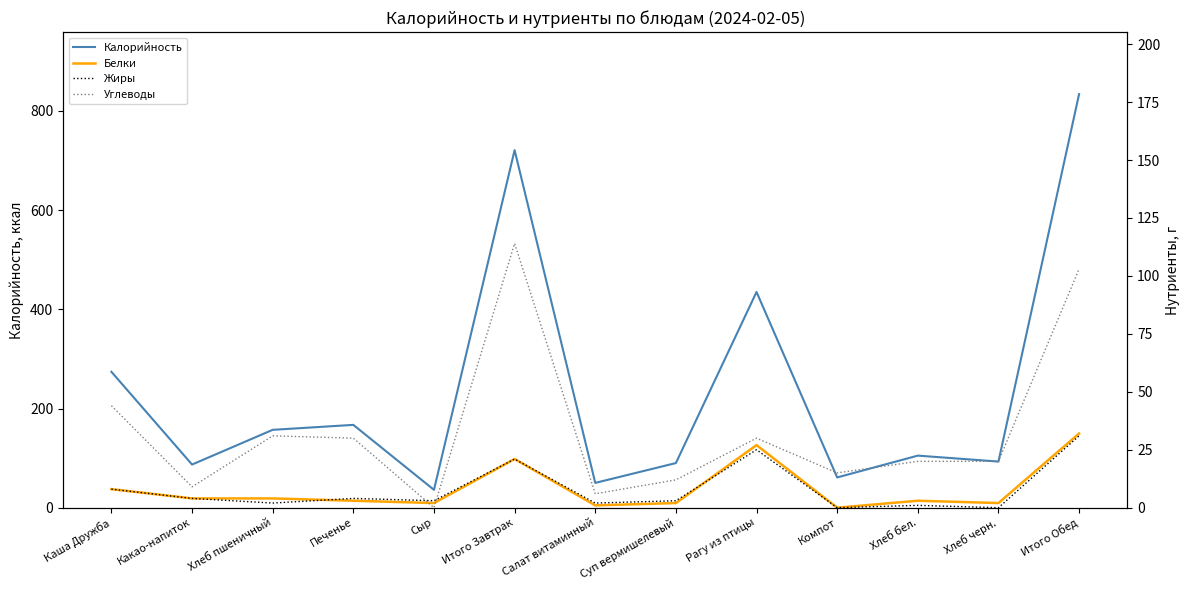

Reading right to left, extract all data points from this chart.

Калорийность: Итого Обед=834	Хлеб черн.=93	Хлеб бел.=105	Компот=61	Рагу из птицы=435	Суп вермишелевый=90	Салат витаминный=50	Итого Завтрак=721	Сыр=36	Печенье=167	Хлеб пшеничный=157	Какао-напиток=87	Каша Дружба=274
Белки: Итого Обед=32	Хлеб черн.=2	Хлеб бел.=3	Компот=0	Рагу из птицы=27	Суп вермишелевый=2	Салат витаминный=1	Итого Завтрак=21	Сыр=2	Печенье=3	Хлеб пшеничный=4	Какао-напиток=4	Каша Дружба=8
Жиры: Итого Обед=31	Хлеб черн.=0	Хлеб бел.=1	Компот=0	Рагу из птицы=25	Суп вермишелевый=3	Салат витаминный=2	Итого Завтрак=21	Сыр=3	Печенье=4	Хлеб пшеничный=2	Какао-напиток=4	Каша Дружба=8
Углеводы: Итого Обед=103	Хлеб черн.=20	Хлеб бел.=20	Компот=15	Рагу из птицы=30	Суп вермишелевый=12	Салат витаминный=6	Итого Завтрак=114	Сыр=0	Печенье=30	Хлеб пшеничный=31	Какао-напиток=9	Каша Дружба=44